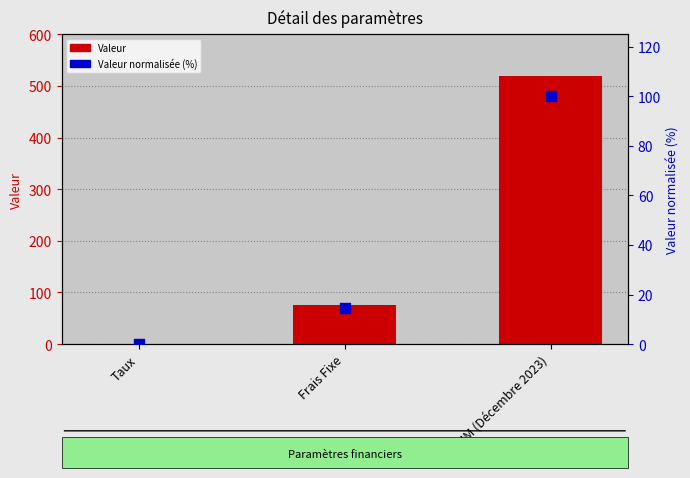

Which series has the largest Y range (max minus min)?

Valeur